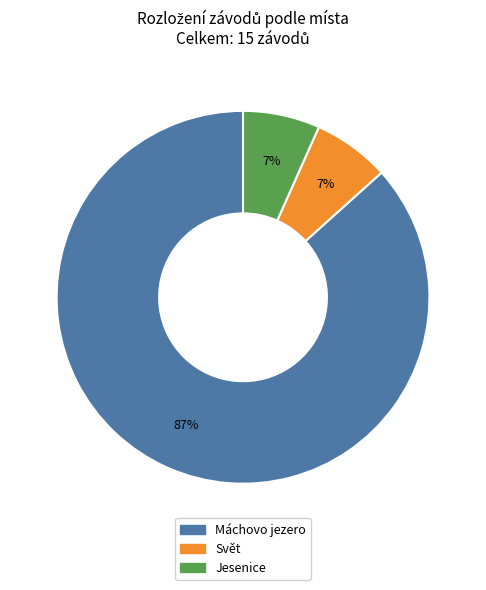

What is the ratio of the value at Svět to the value at Jesenice?

1.0